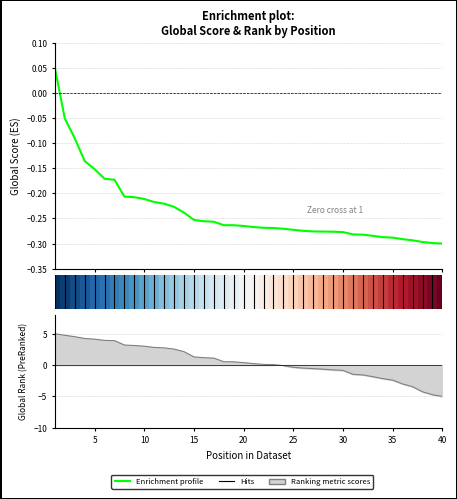

How many values are below 0?

39